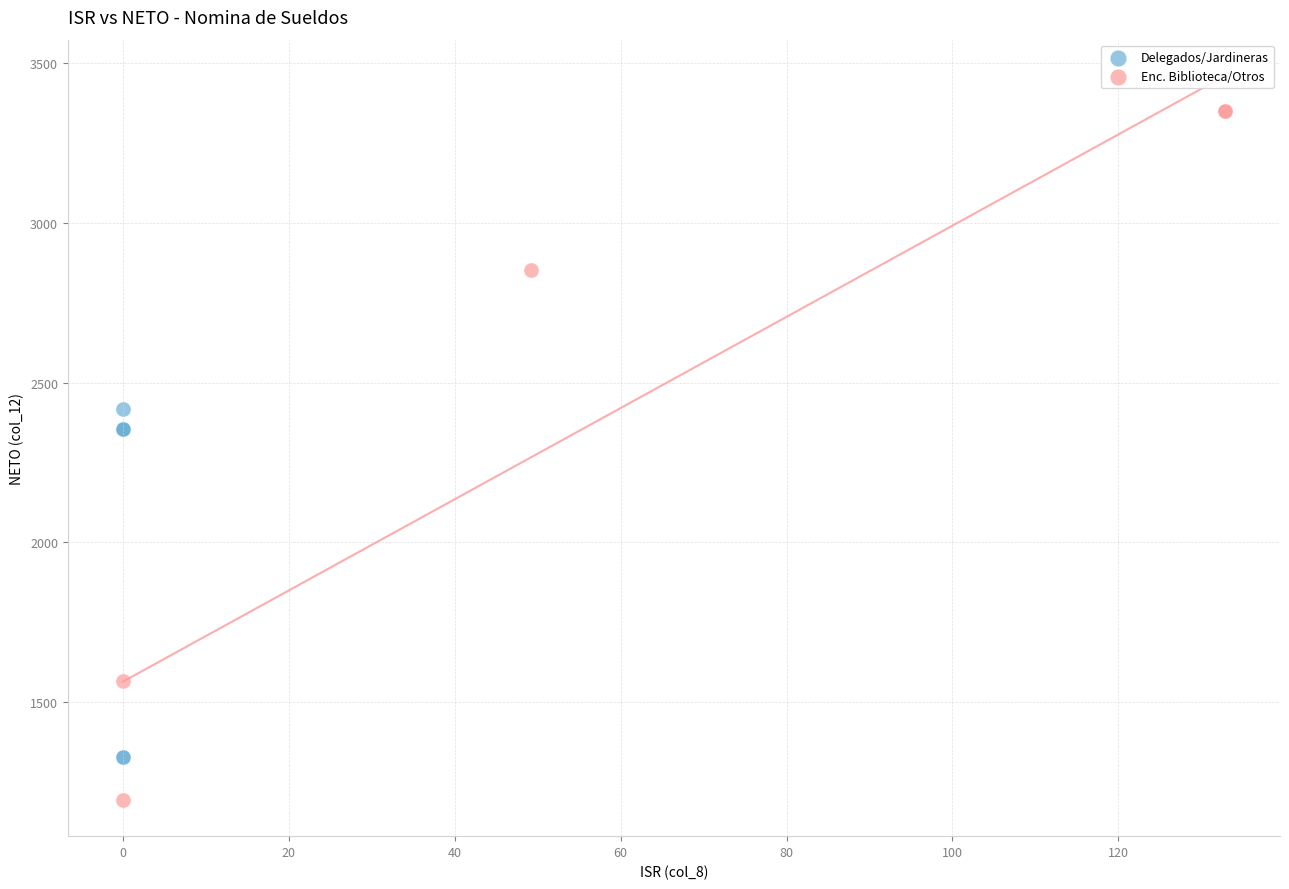

Which series has the largest Y range (max minus min)?

Enc. Biblioteca/Otros